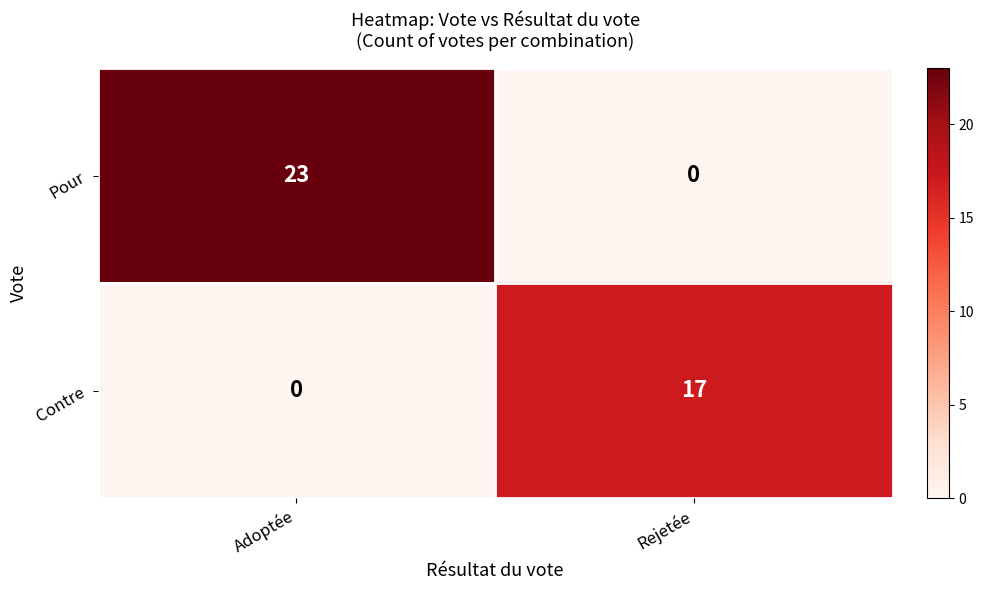

Which series has the largest total across all categories?

Pour